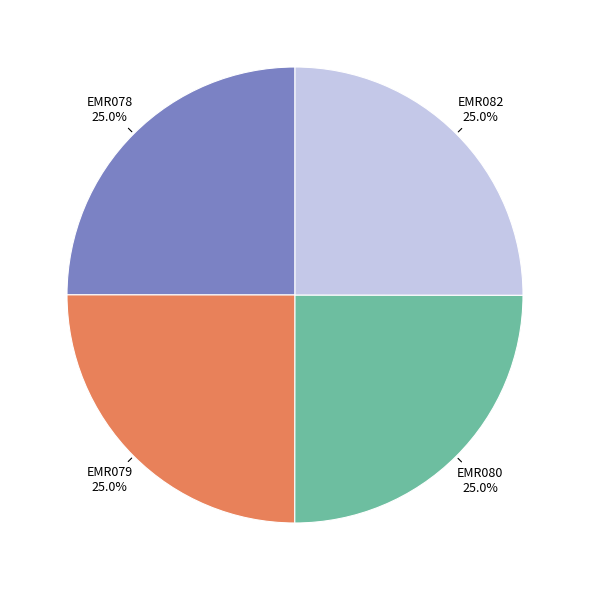

True or false: EMR078 accounts for 15% of the total.

False